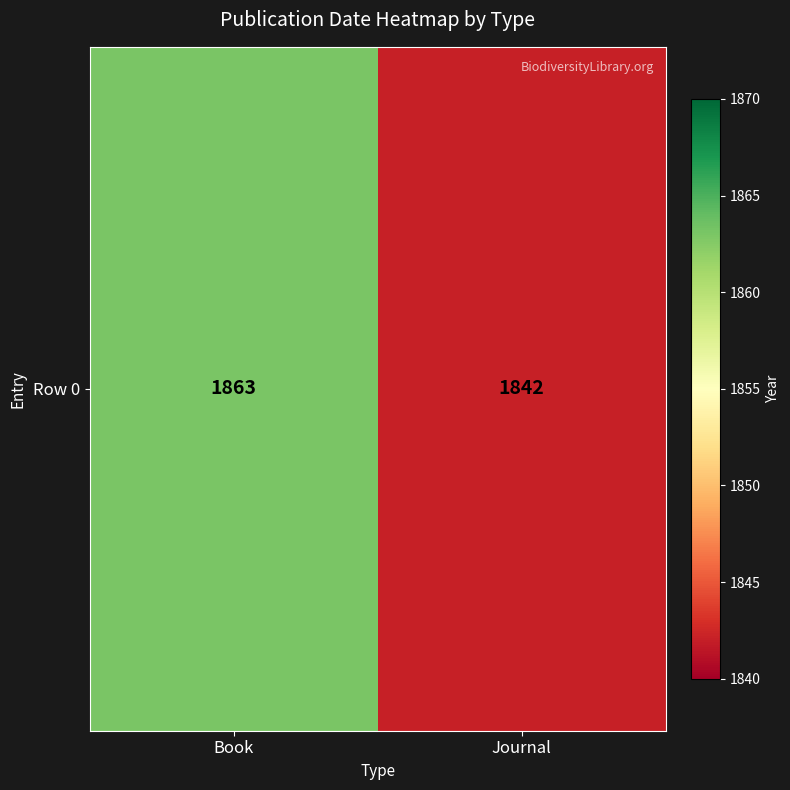

At which category does the chart reach its peak across all series?

Book